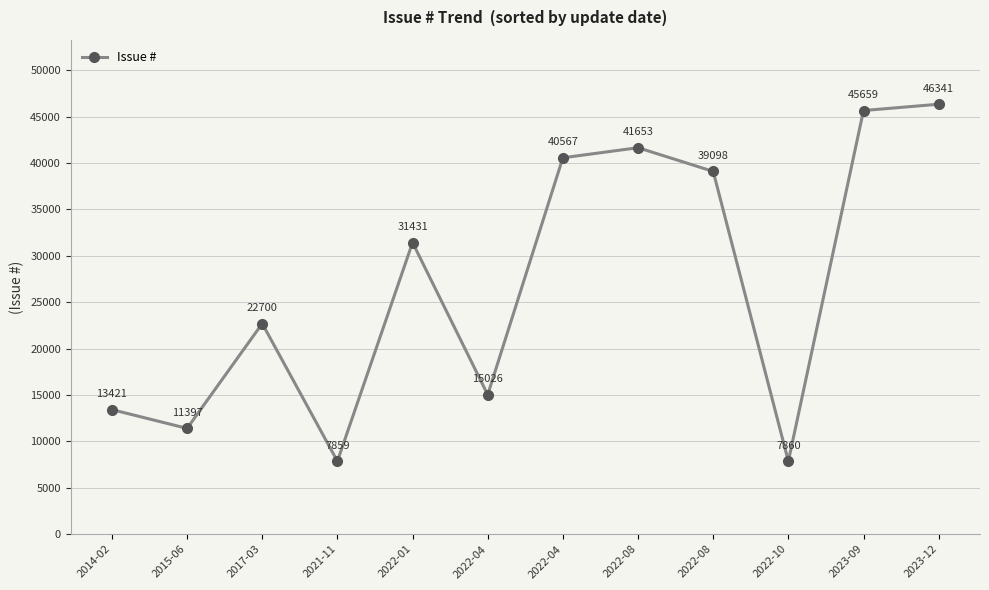

What is the change in value from 2023-09 to 2023-12?

+682